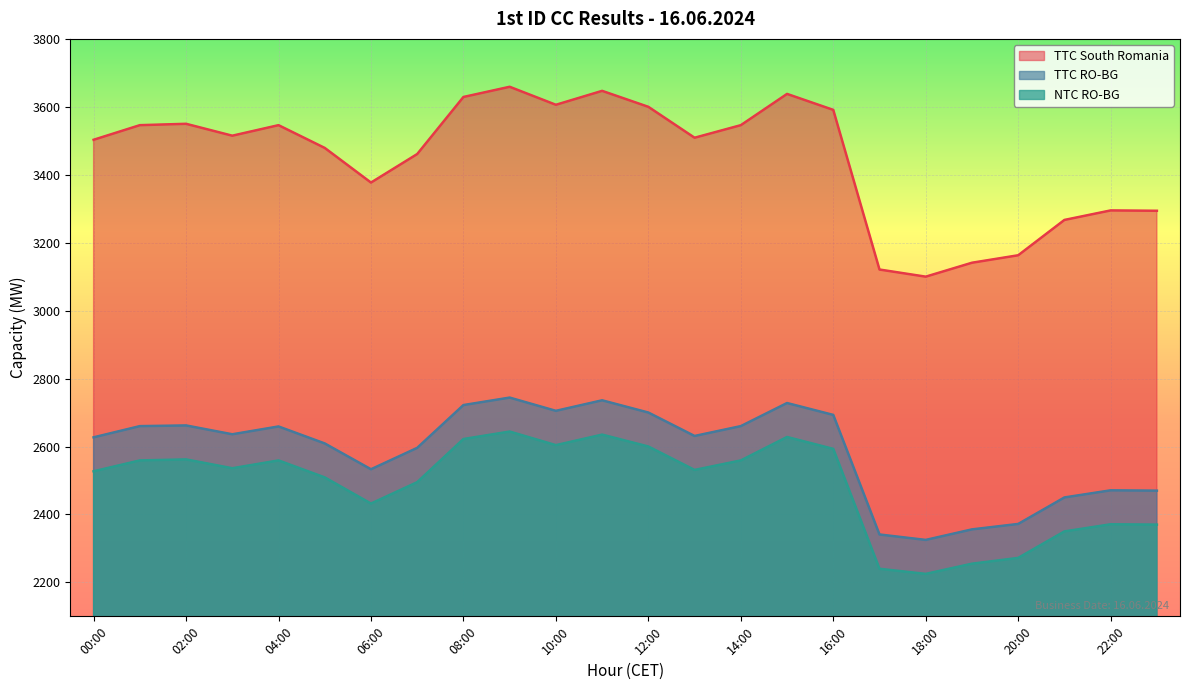

What is the label of the 6th point from the right?

18:00